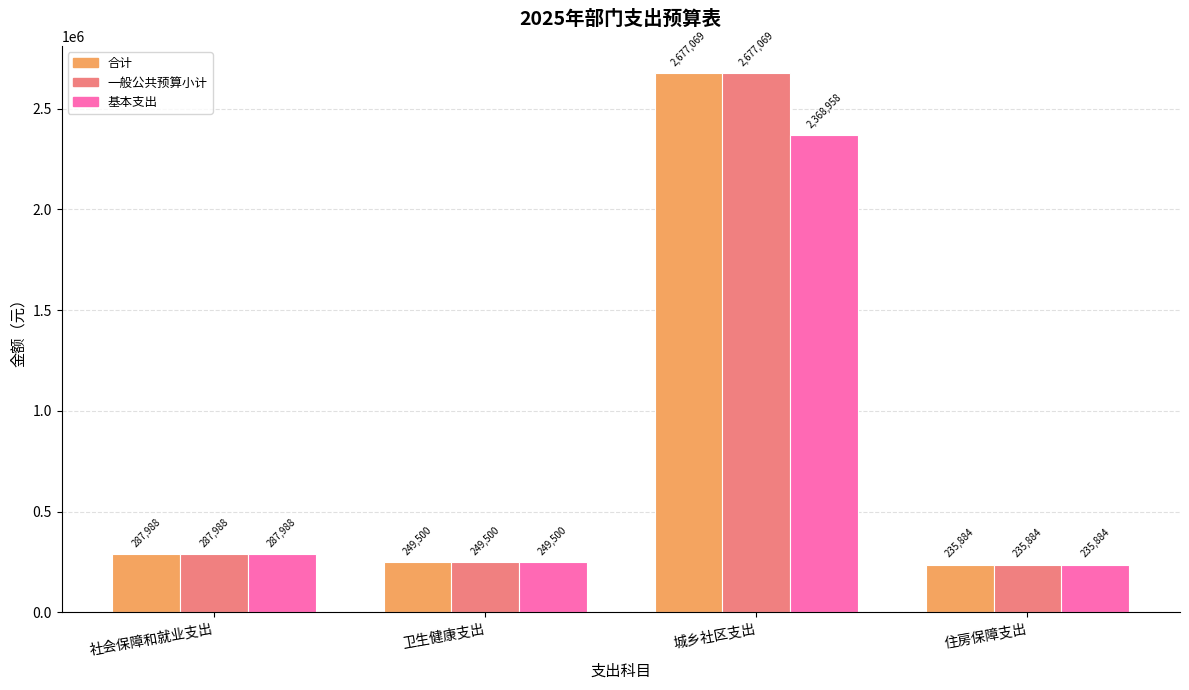

What is the label of the 1st bar from the right?

住房保障支出